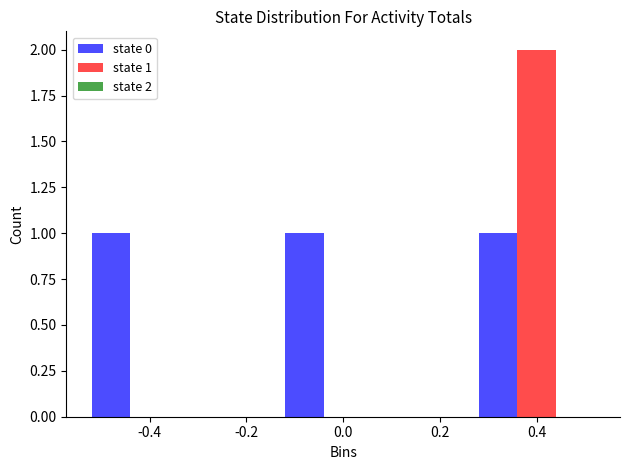

At which category is the sum across all series the highest?

0.4